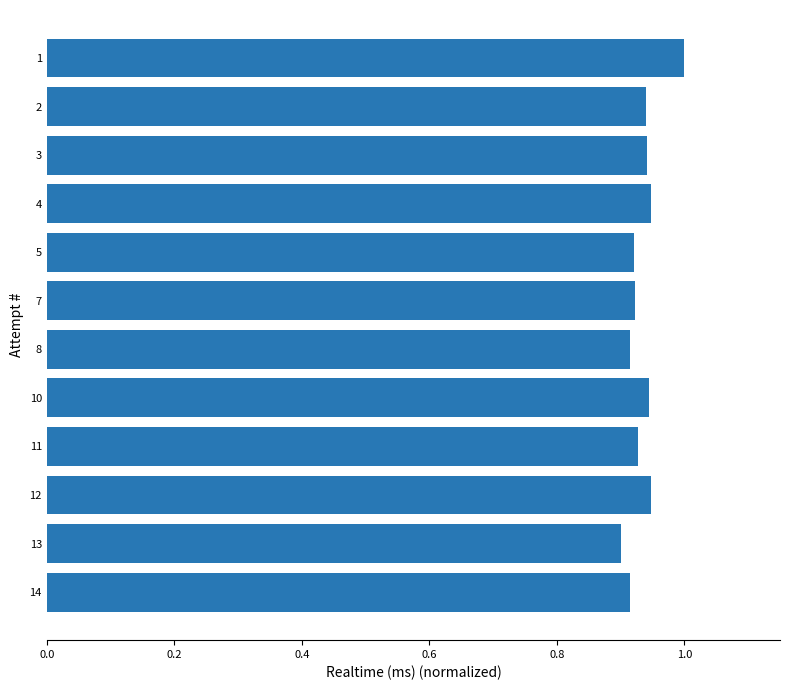

What is the change in value from 8 to 1?

+0.1